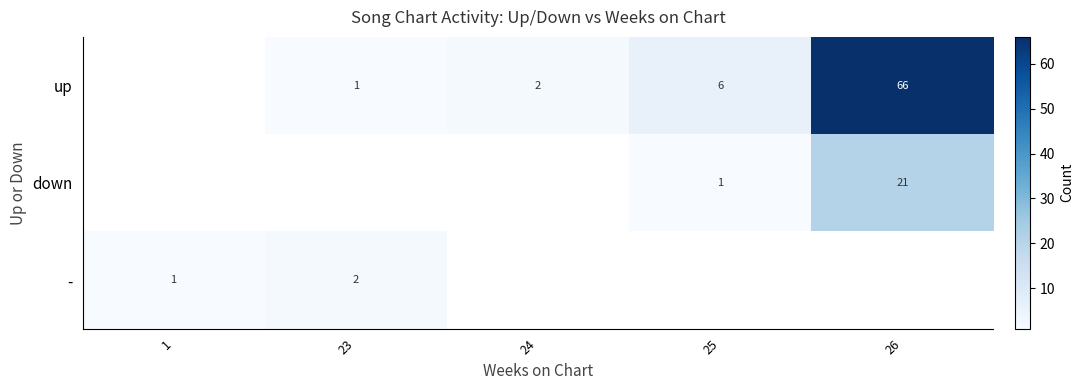

True or false: - has a value of 2 at 23.

True